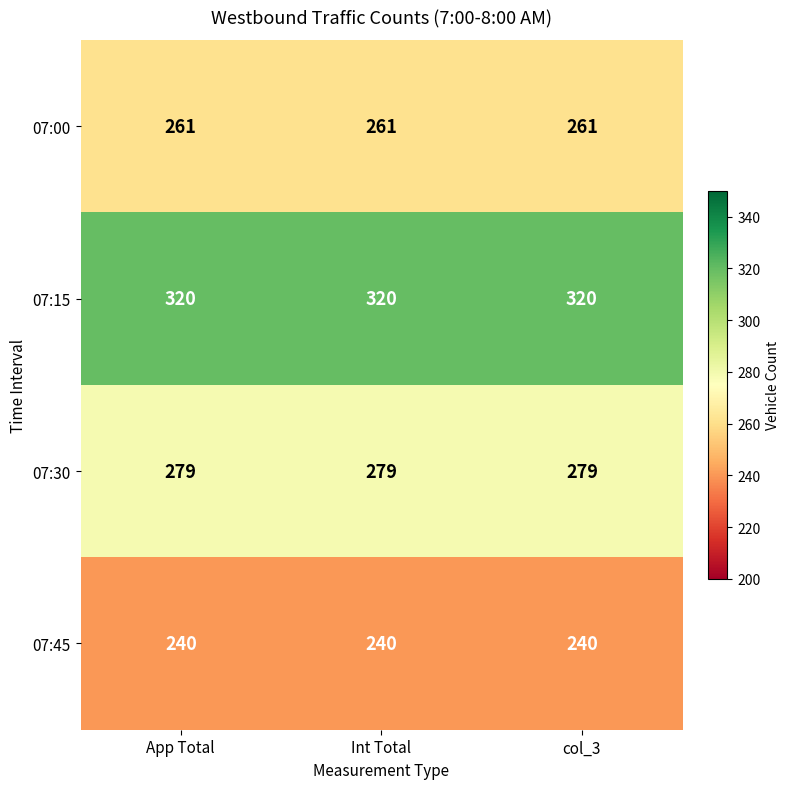

At how many categories does at least one series exceed 280?

3